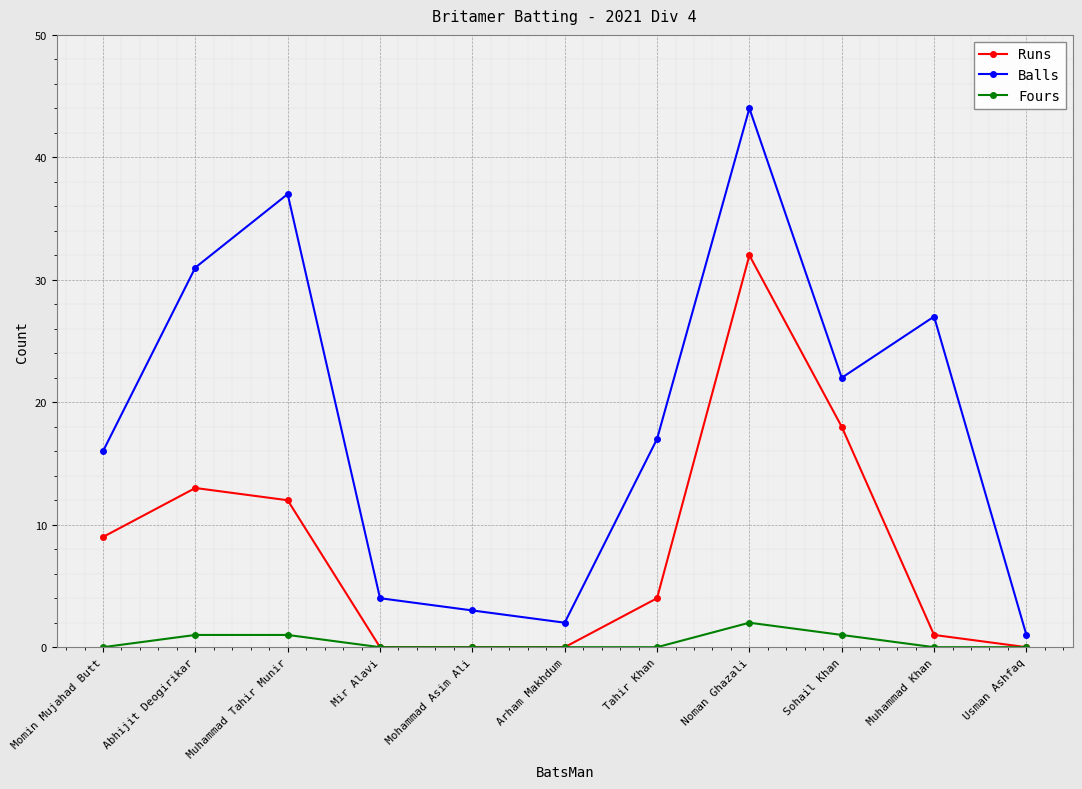

True or false: Runs and Balls intersect in this chart.

False